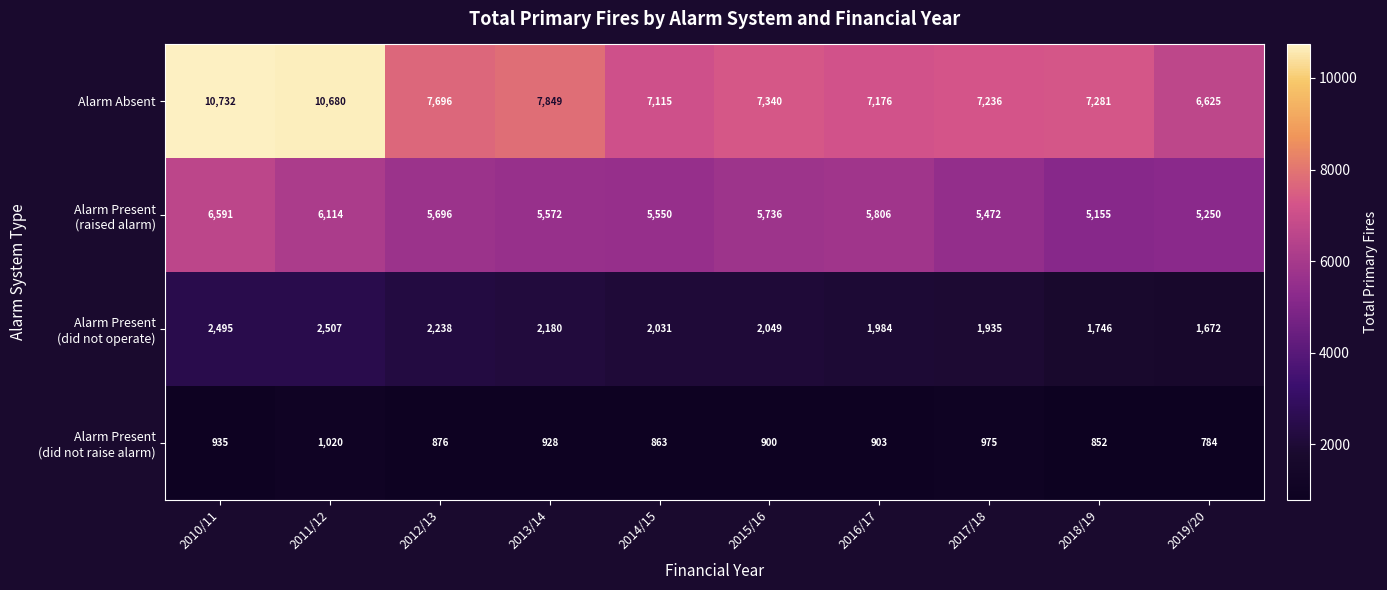

At how many categories does at least one series exceed 1679?

10